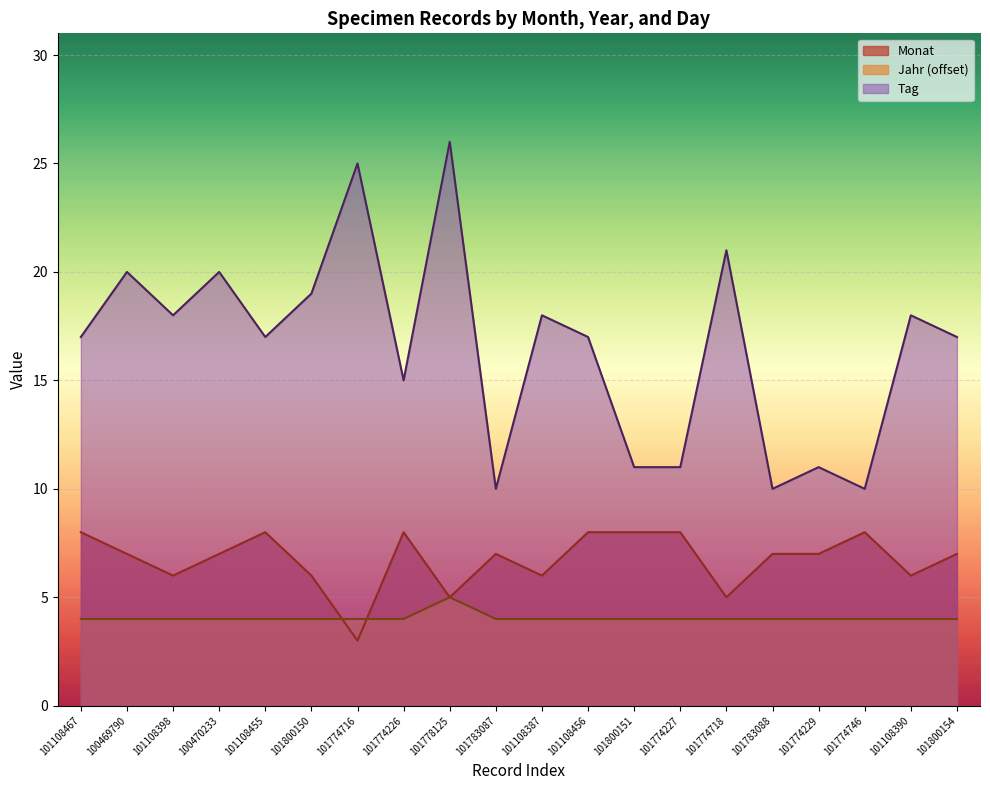

Count the number of categories in the chart.

20